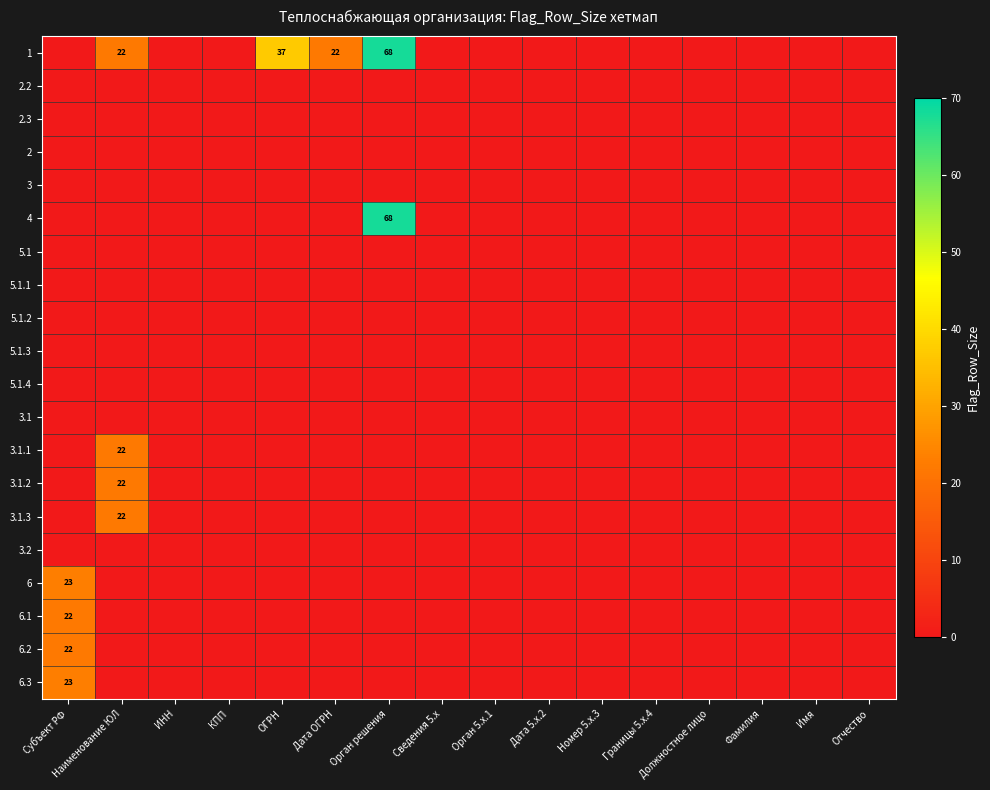

Count the number of categories in the chart.

16